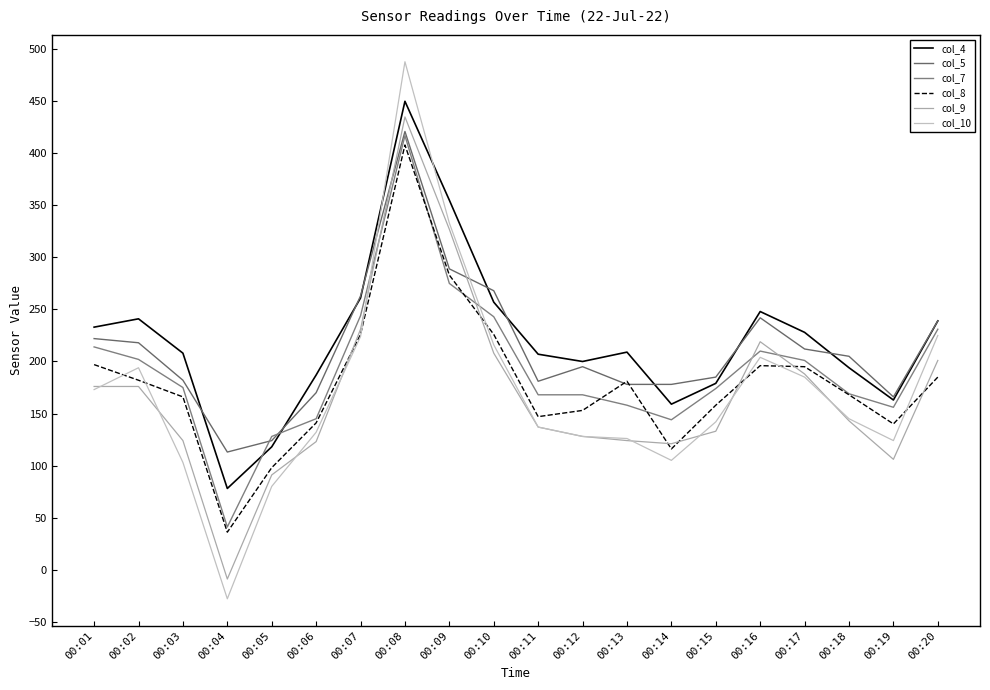

Does the chart have visible grid lines?

No